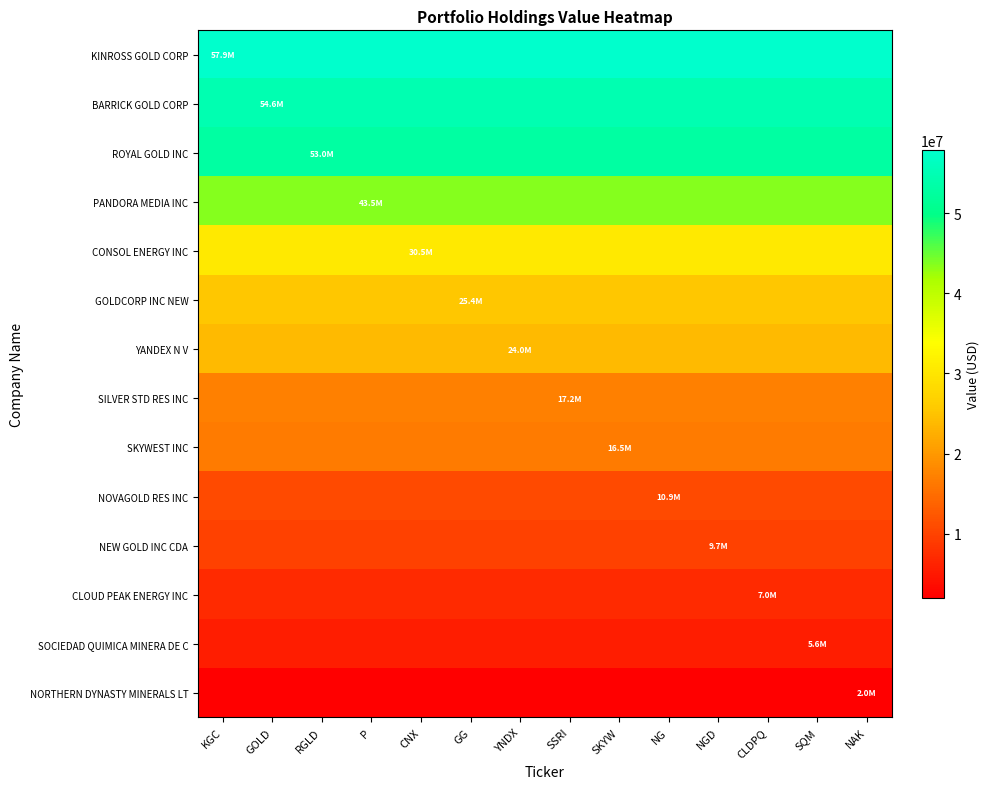

Reading left to right, what are all the values shown in this chart?

KINROSS GOLD CORP: KGC=57895000	GOLD=57895000	RGLD=57895000	P=57895000	CNX=57895000	GG=57895000	YNDX=57895000	SSRI=57895000	SKYW=57895000	NG=57895000	NGD=57895000	CLDPQ=57895000	SQM=57895000	NAK=57895000
BARRICK GOLD CORP: KGC=54638000	GOLD=54638000	RGLD=54638000	P=54638000	CNX=54638000	GG=54638000	YNDX=54638000	SSRI=54638000	SKYW=54638000	NG=54638000	NGD=54638000	CLDPQ=54638000	SQM=54638000	NAK=54638000
ROYAL GOLD INC: KGC=53030000	GOLD=53030000	RGLD=53030000	P=53030000	CNX=53030000	GG=53030000	YNDX=53030000	SSRI=53030000	SKYW=53030000	NG=53030000	NGD=53030000	CLDPQ=53030000	SQM=53030000	NAK=53030000
PANDORA MEDIA INC: KGC=43531000	GOLD=43531000	RGLD=43531000	P=43531000	CNX=43531000	GG=43531000	YNDX=43531000	SSRI=43531000	SKYW=43531000	NG=43531000	NGD=43531000	CLDPQ=43531000	SQM=43531000	NAK=43531000
CONSOL ENERGY INC: KGC=30535000	GOLD=30535000	RGLD=30535000	P=30535000	CNX=30535000	GG=30535000	YNDX=30535000	SSRI=30535000	SKYW=30535000	NG=30535000	NGD=30535000	CLDPQ=30535000	SQM=30535000	NAK=30535000
GOLDCORP INC NEW: KGC=25400000	GOLD=25400000	RGLD=25400000	P=25400000	CNX=25400000	GG=25400000	YNDX=25400000	SSRI=25400000	SKYW=25400000	NG=25400000	NGD=25400000	CLDPQ=25400000	SQM=25400000	NAK=25400000
YANDEX N V: KGC=23998000	GOLD=23998000	RGLD=23998000	P=23998000	CNX=23998000	GG=23998000	YNDX=23998000	SSRI=23998000	SKYW=23998000	NG=23998000	NGD=23998000	CLDPQ=23998000	SQM=23998000	NAK=23998000
SILVER STD RES INC: KGC=17194000	GOLD=17194000	RGLD=17194000	P=17194000	CNX=17194000	GG=17194000	YNDX=17194000	SSRI=17194000	SKYW=17194000	NG=17194000	NGD=17194000	CLDPQ=17194000	SQM=17194000	NAK=17194000
SKYWEST INC: KGC=16540000	GOLD=16540000	RGLD=16540000	P=16540000	CNX=16540000	GG=16540000	YNDX=16540000	SSRI=16540000	SKYW=16540000	NG=16540000	NGD=16540000	CLDPQ=16540000	SQM=16540000	NAK=16540000
NOVAGOLD RES INC: KGC=10867000	GOLD=10867000	RGLD=10867000	P=10867000	CNX=10867000	GG=10867000	YNDX=10867000	SSRI=10867000	SKYW=10867000	NG=10867000	NGD=10867000	CLDPQ=10867000	SQM=10867000	NAK=10867000
NEW GOLD INC CDA: KGC=9740000	GOLD=9740000	RGLD=9740000	P=9740000	CNX=9740000	GG=9740000	YNDX=9740000	SSRI=9740000	SKYW=9740000	NG=9740000	NGD=9740000	CLDPQ=9740000	SQM=9740000	NAK=9740000
CLOUD PEAK ENERGY INC: KGC=7038000	GOLD=7038000	RGLD=7038000	P=7038000	CNX=7038000	GG=7038000	YNDX=7038000	SSRI=7038000	SKYW=7038000	NG=7038000	NGD=7038000	CLDPQ=7038000	SQM=7038000	NAK=7038000
SOCIEDAD QUIMICA MINERA DE C: KGC=5632000	GOLD=5632000	RGLD=5632000	P=5632000	CNX=5632000	GG=5632000	YNDX=5632000	SSRI=5632000	SKYW=5632000	NG=5632000	NGD=5632000	CLDPQ=5632000	SQM=5632000	NAK=5632000
NORTHERN DYNASTY MINERALS LT: KGC=2005000	GOLD=2005000	RGLD=2005000	P=2005000	CNX=2005000	GG=2005000	YNDX=2005000	SSRI=2005000	SKYW=2005000	NG=2005000	NGD=2005000	CLDPQ=2005000	SQM=2005000	NAK=2005000